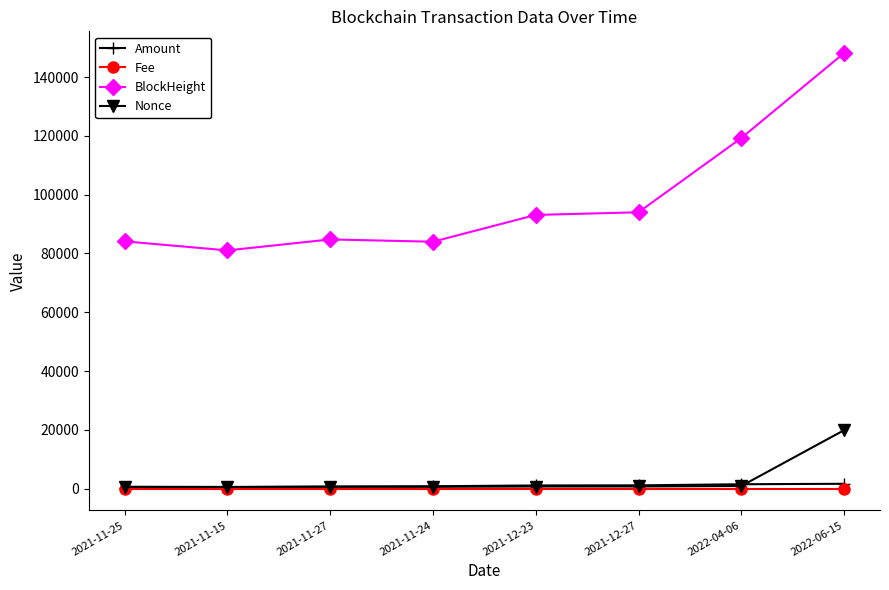

In Nonce, how many points are higher than both neighbors (excluding endpoints)?

1